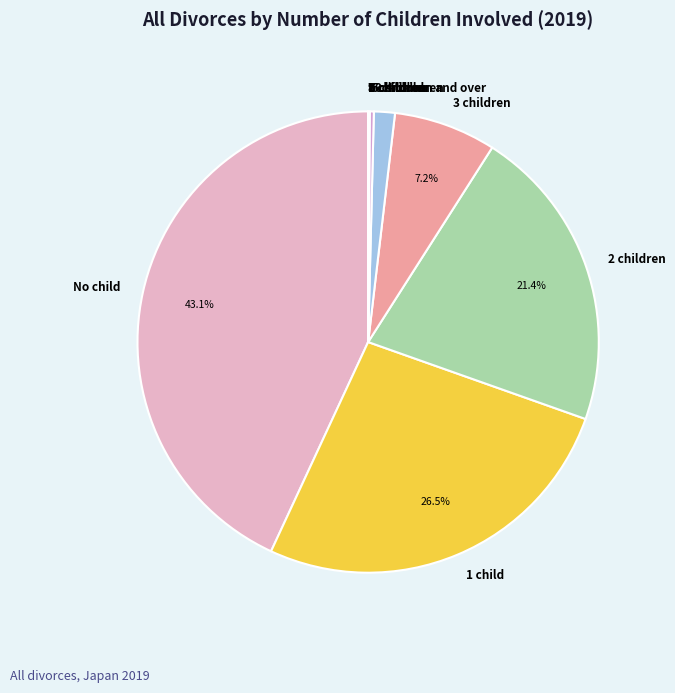

What is the largest slice in the pie chart?

No child